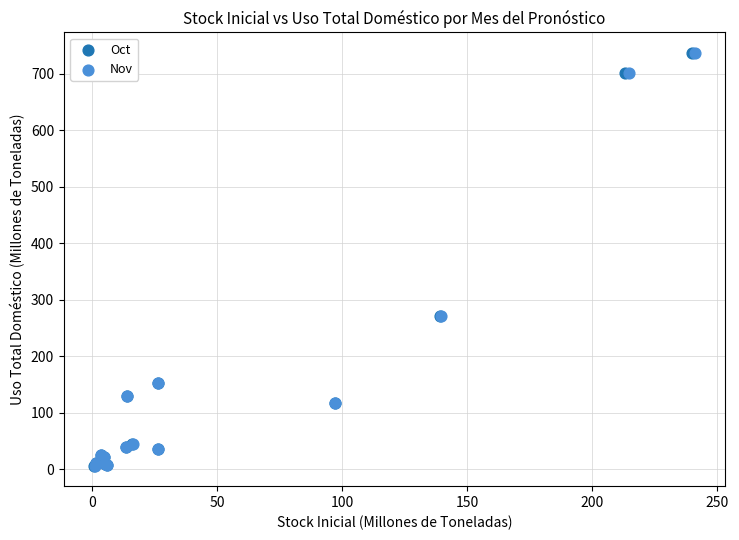

Which series has the widest spread of Y values?

Nov